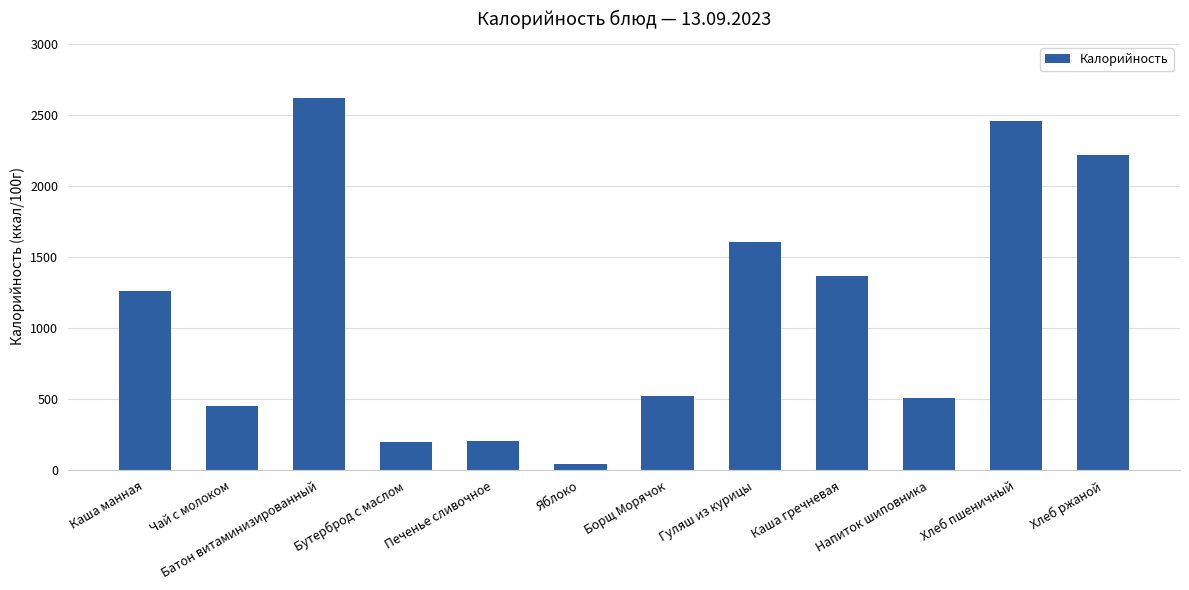

The value at Бутерброд с маслом is 202.0. True or false?

True